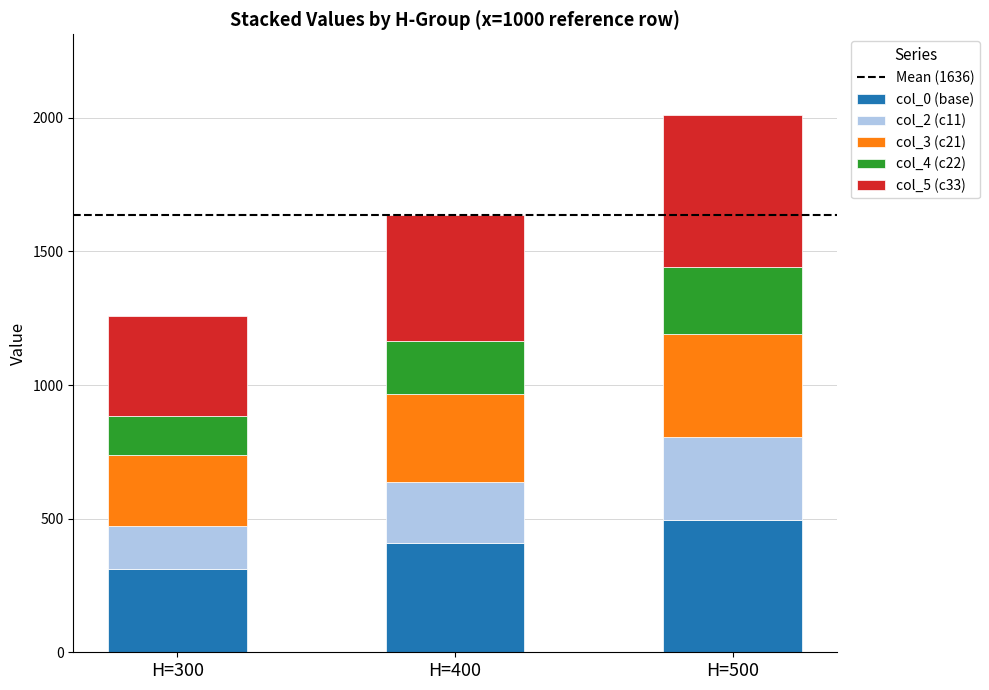

What is the average value of the col_0 (base) series?

405.6